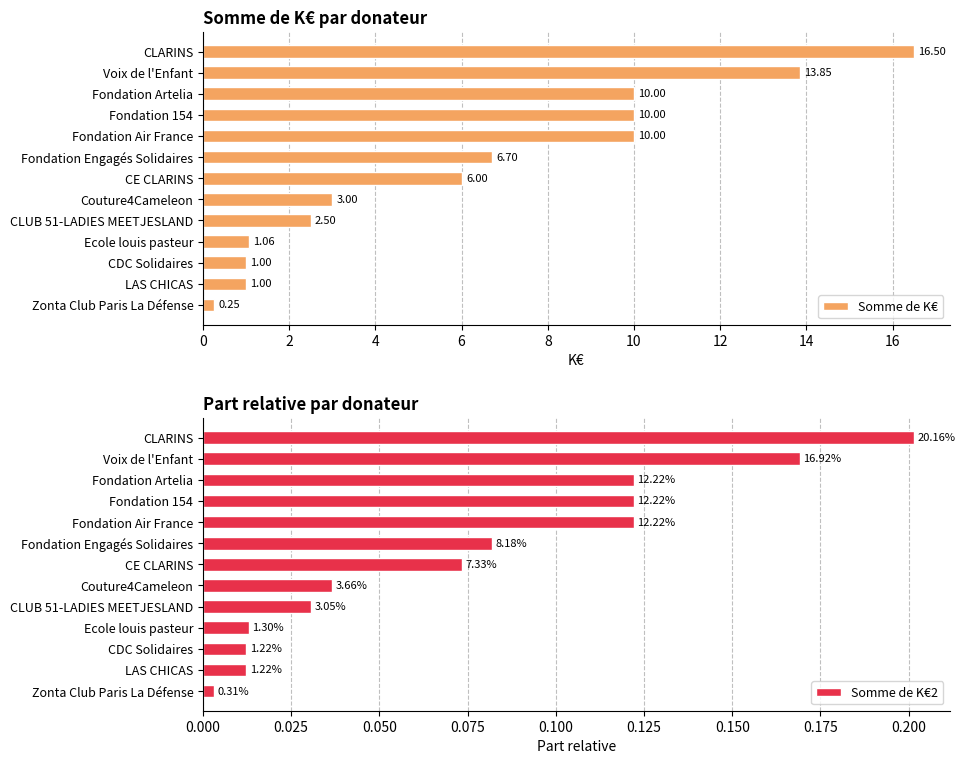

Reading left to right, what are all the values shown in this chart?

Somme de K€: 16.5	13.8	10.0	10.0	10.0	6.7	6.0	3.0	2.5	1.1	1.0	1.0	0.2
Somme de K€2: 0.2	0.2	0.1	0.1	0.1	0.1	0.1	0.0	0.0	0.0	0.0	0.0	0.0